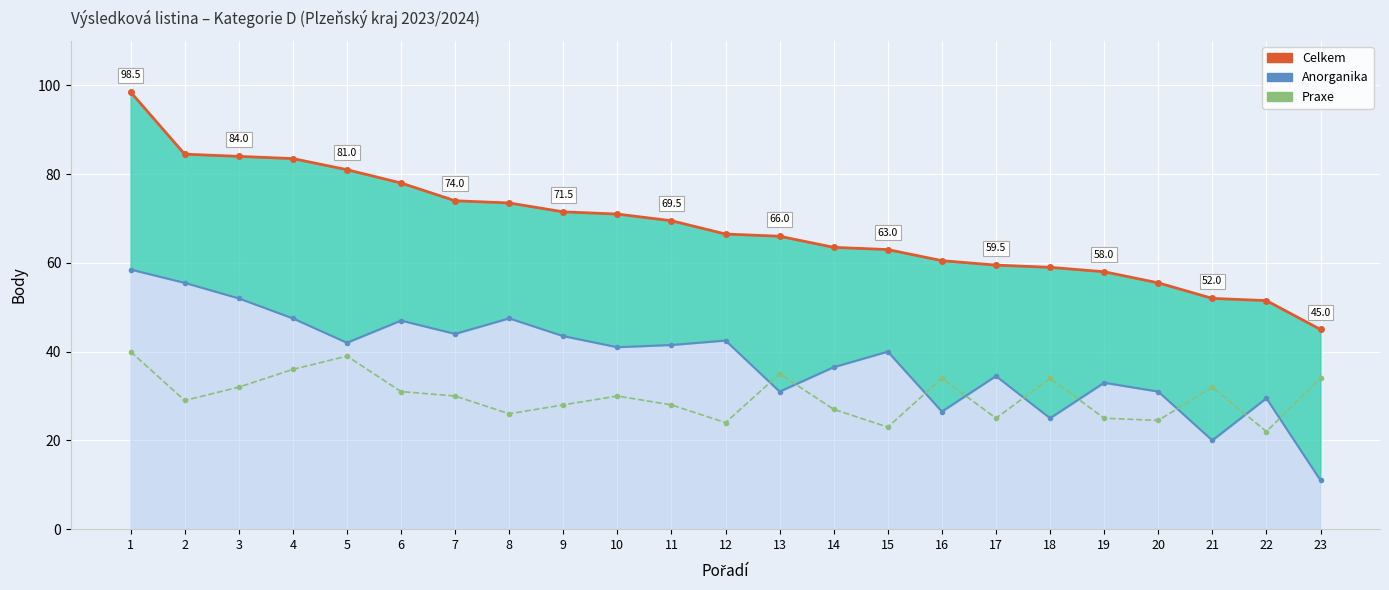

True or false: Celkem and Anorganika cross at least once.

False